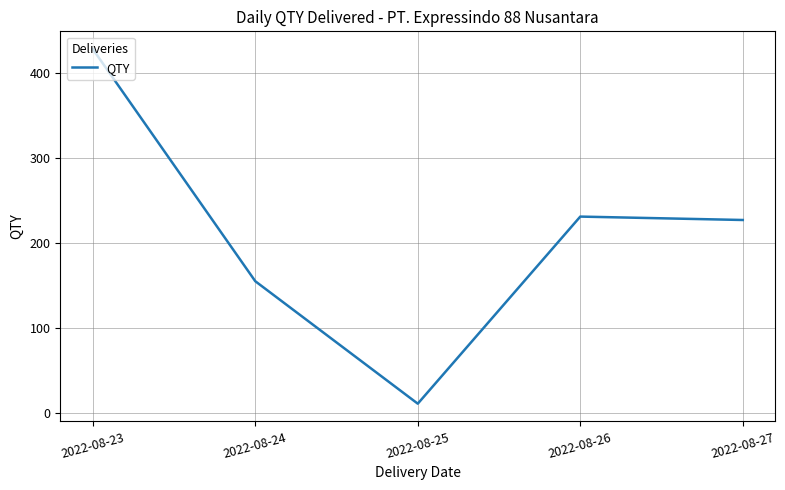

What is the ratio of the value at 2022-08-26 to the value at 2022-08-27?

1.0